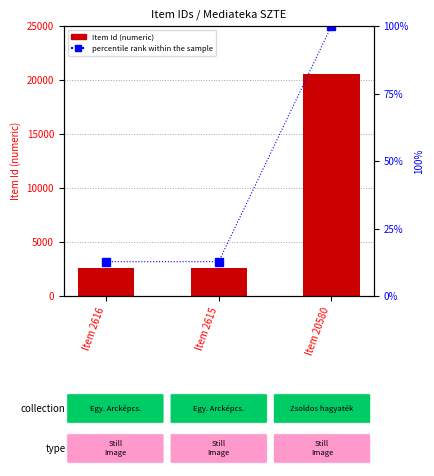

What is the total value across all series at Item 2615?

2627.7